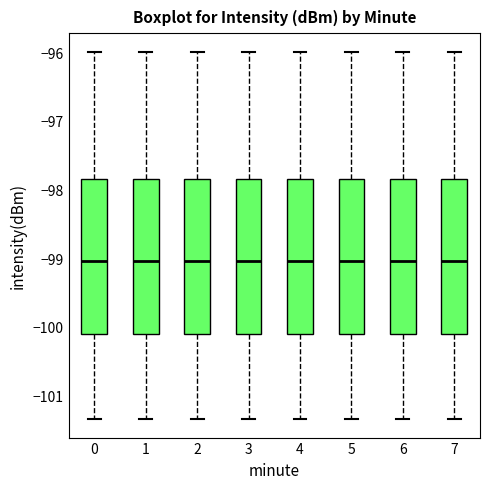

Reading left to right, transcribe this box plot: for each box, give where its median line is, the range the box spans, and where its two whiskers end, as read against the y-axis. The values are not printed on the chart, so give them approximately, as read against the axis.

0: median -99.0, box -100.1 to -97.8, whiskers -101.3 to -96.0
1: median -99.0, box -100.1 to -97.8, whiskers -101.3 to -96.0
2: median -99.0, box -100.1 to -97.8, whiskers -101.3 to -96.0
3: median -99.0, box -100.1 to -97.8, whiskers -101.3 to -96.0
4: median -99.0, box -100.1 to -97.8, whiskers -101.3 to -96.0
5: median -99.0, box -100.1 to -97.8, whiskers -101.3 to -96.0
6: median -99.0, box -100.1 to -97.8, whiskers -101.3 to -96.0
7: median -99.0, box -100.1 to -97.8, whiskers -101.3 to -96.0